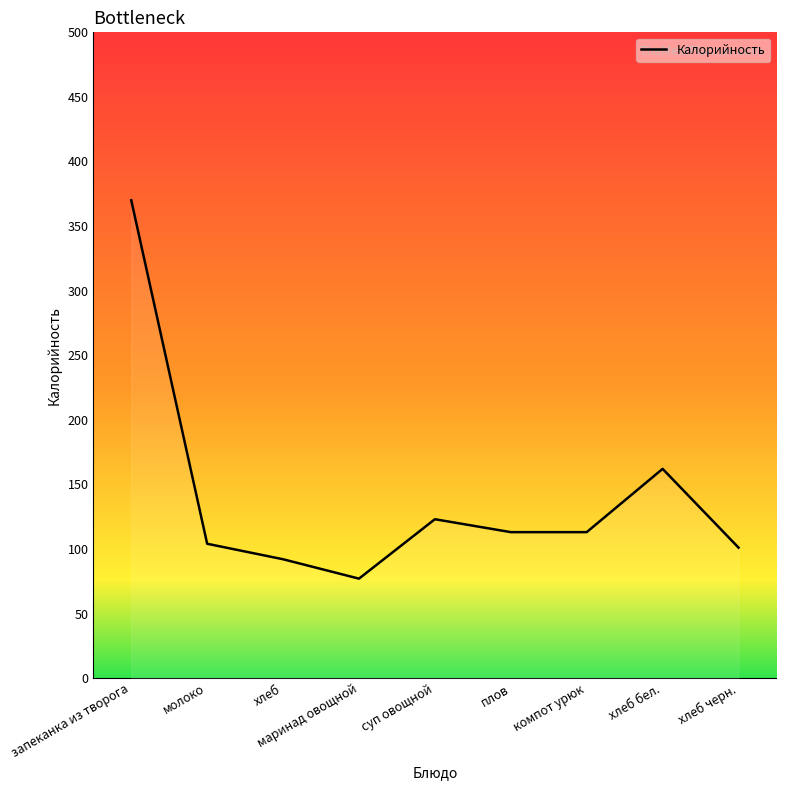

What is the average value?

139